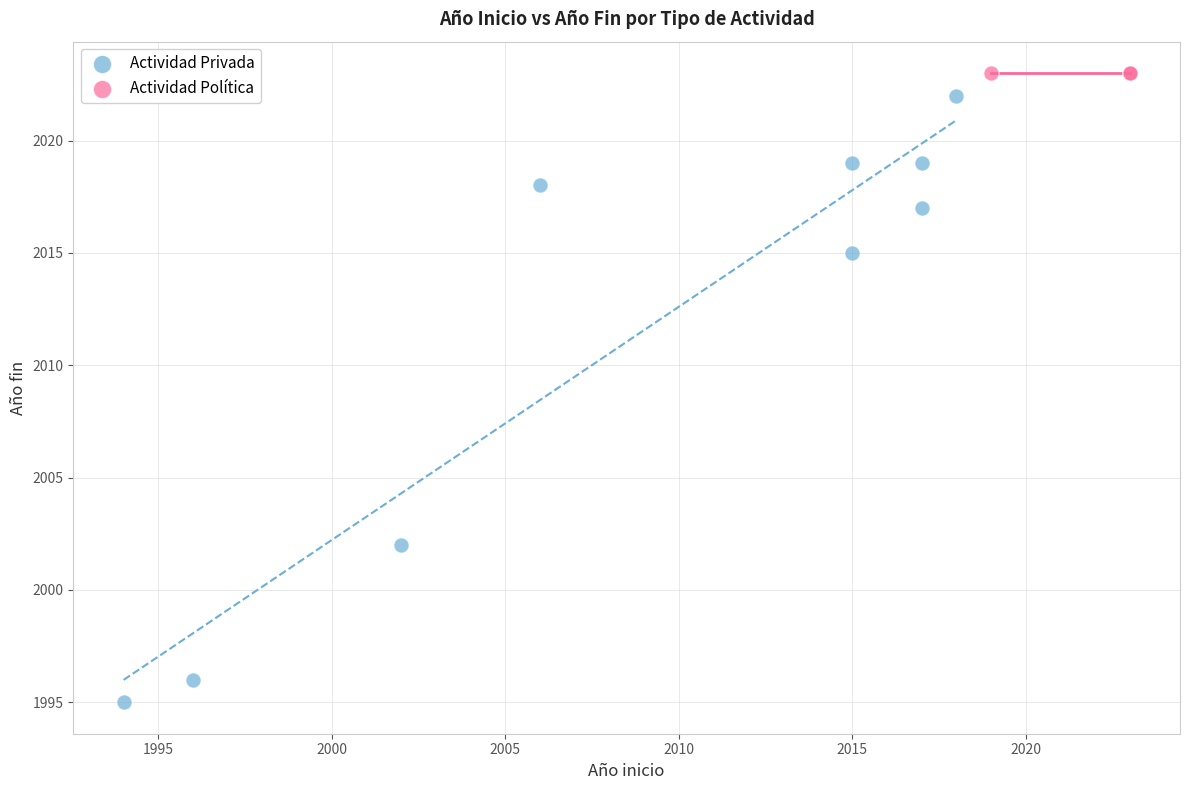

Which series reaches the minimum Y coordinate?

Actividad Privada